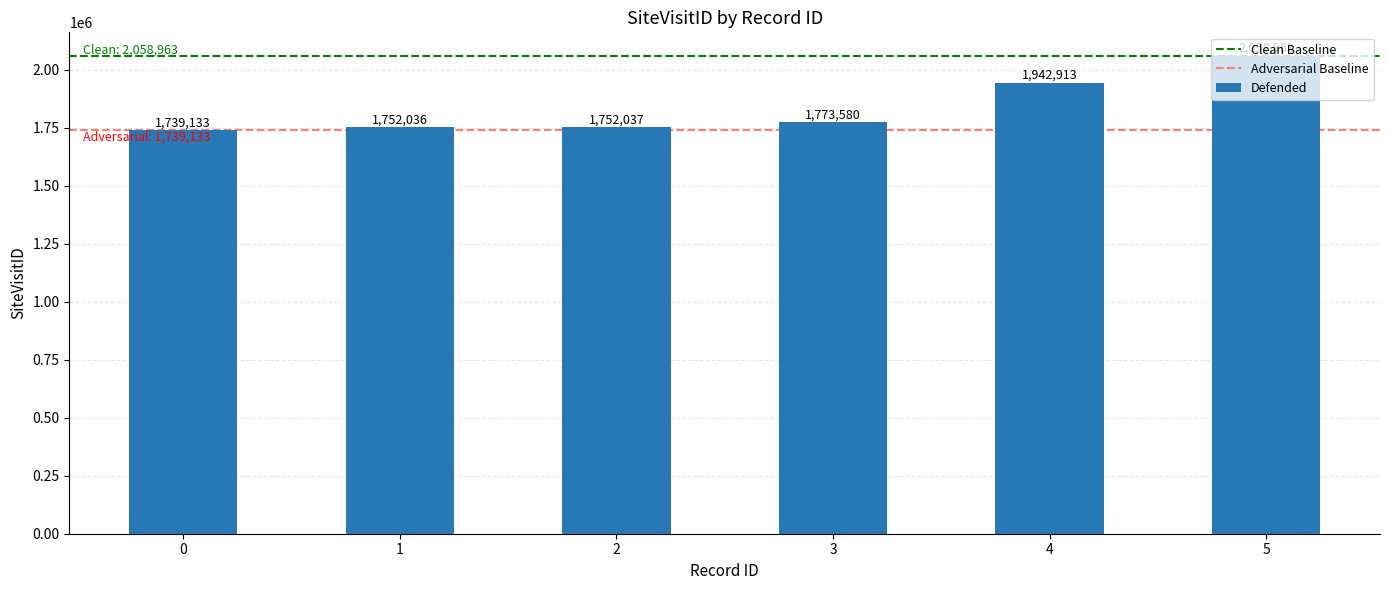

Reading left to right, list all the values displayed in this chart.

0=1739133	1=1752036	2=1752037	3=1773580	4=1942913	5=2058963